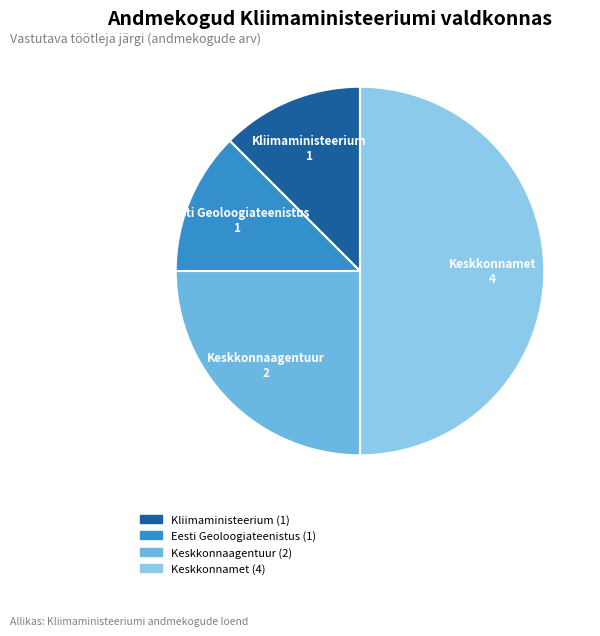

How many segments does this pie chart have?

4